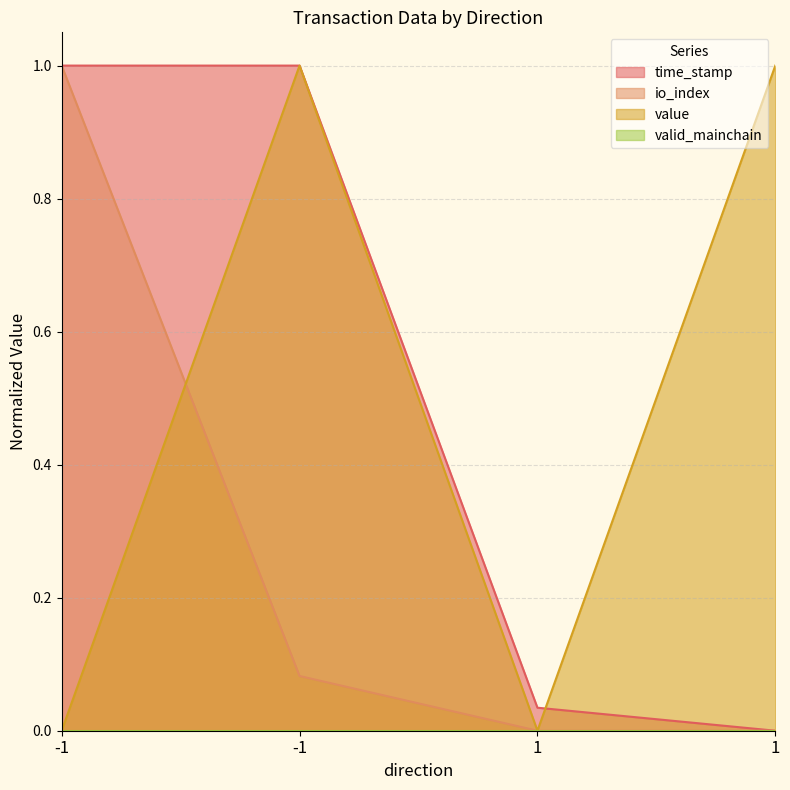

Reading left to right, transcribe all the data shown in this chart.

time_stamp: -1=1.0	-1=1.0	1=0.0	1=0.0
io_index: -1=1.0	-1=0.1	1=0.0	1=0.0
value: -1=0.0	-1=1.0	1=0.0	1=1.0